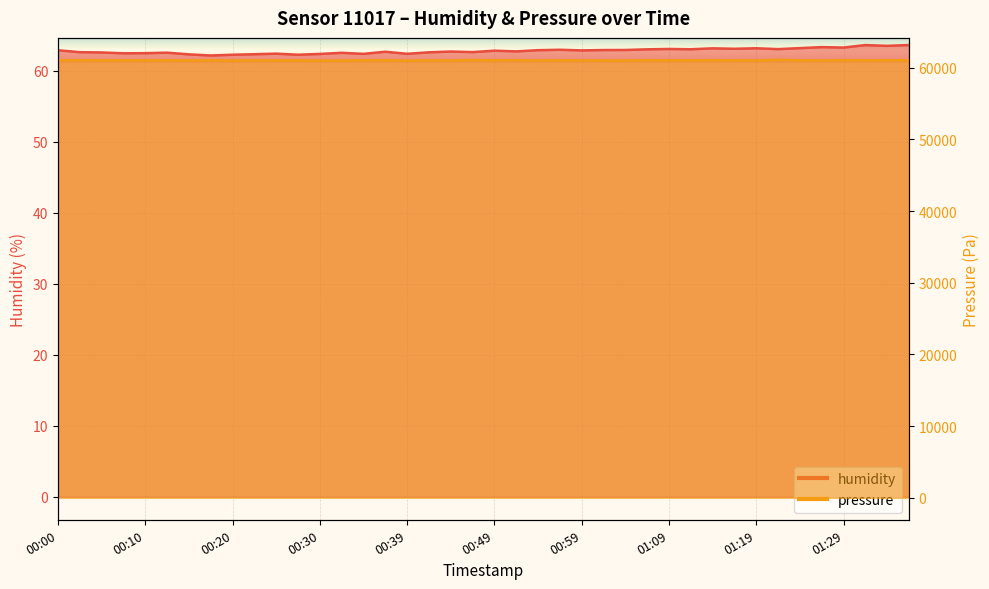

What is the difference between the humidity values at 00:17 and 00:15?

0.2